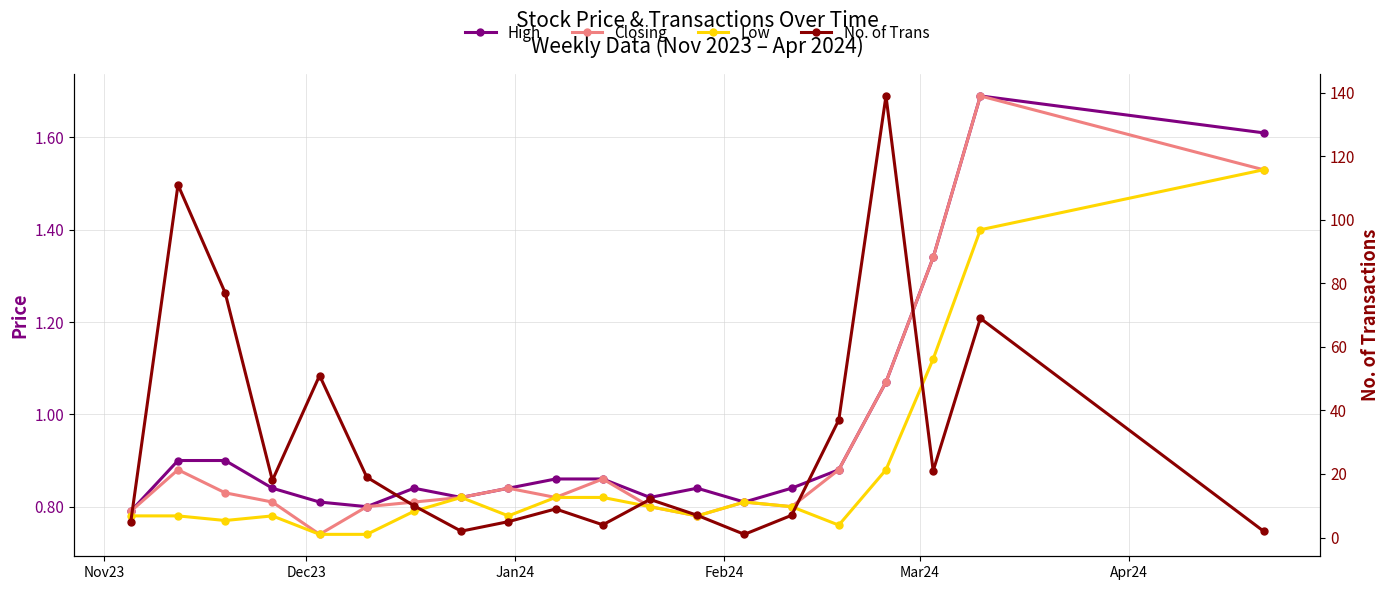

What is the value of the No. of Trans point at the 16th from the left?

37.0